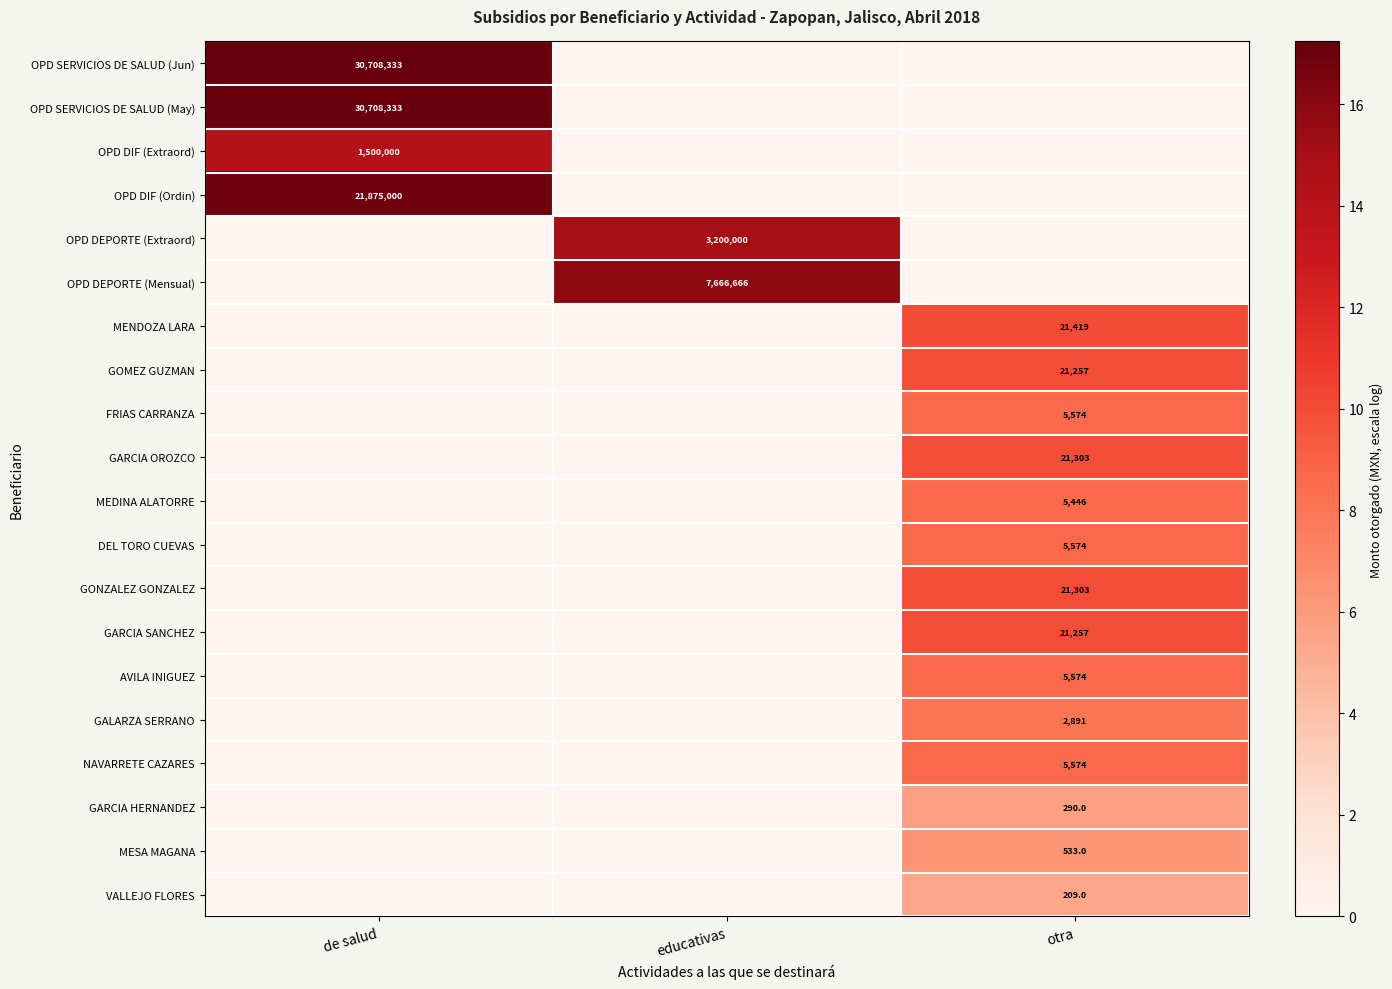

At which category is the sum across all series the highest?

otra